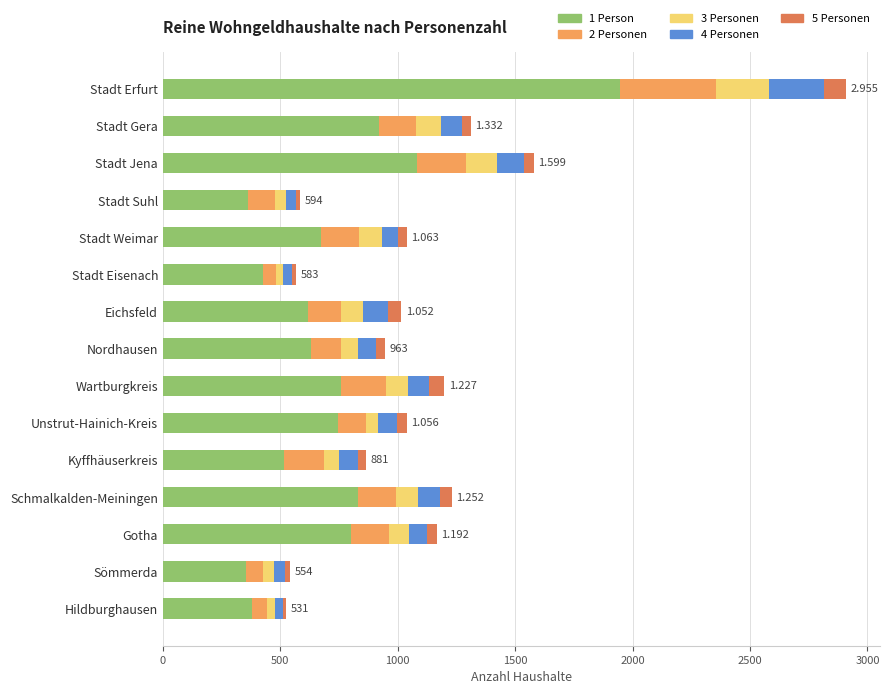

What are all the series names shown in the legend?

1 Person, 2 Personen, 3 Personen, 4 Personen, 5 Personen